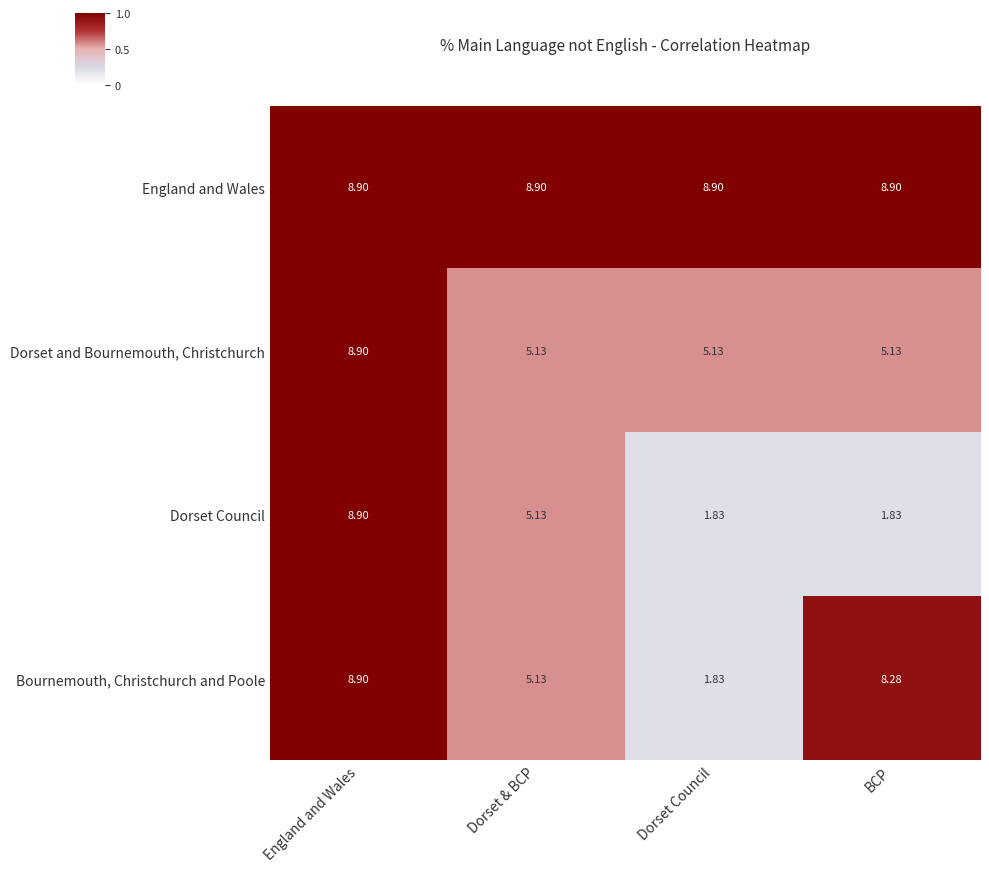

Where is Bournemouth, Christchurch and Poole nearest to the value 5?

Dorset & BCP